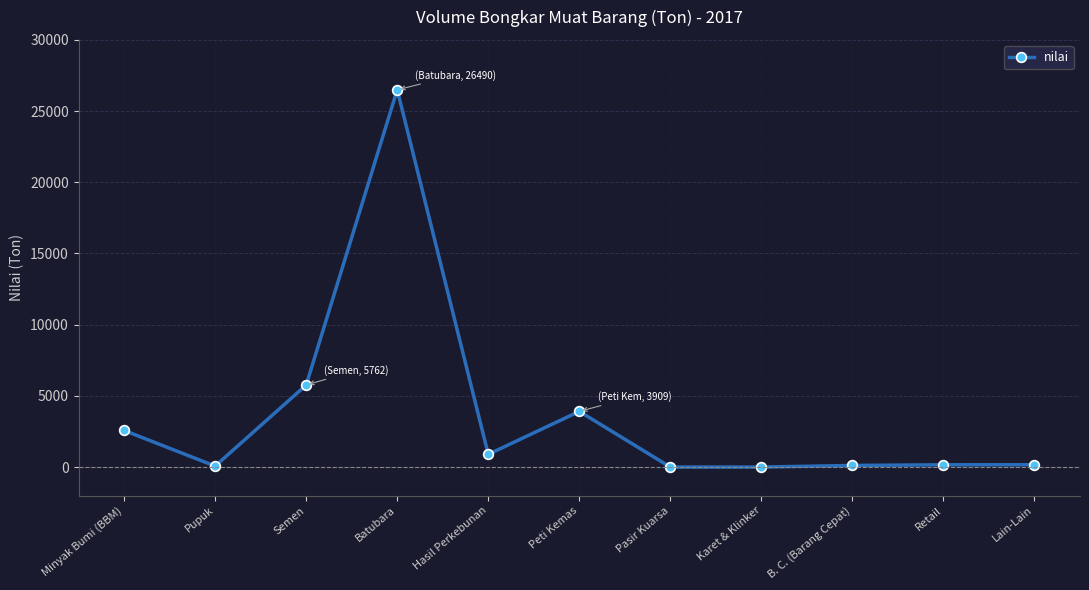

True or false: the data shows 3394 at Semen.

False